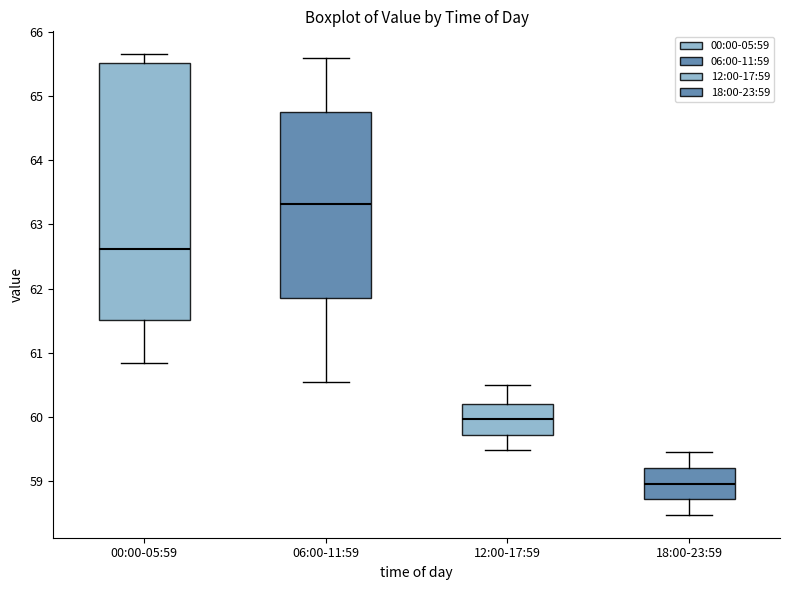

Which box's median line is the lowest?

18:00-23:59